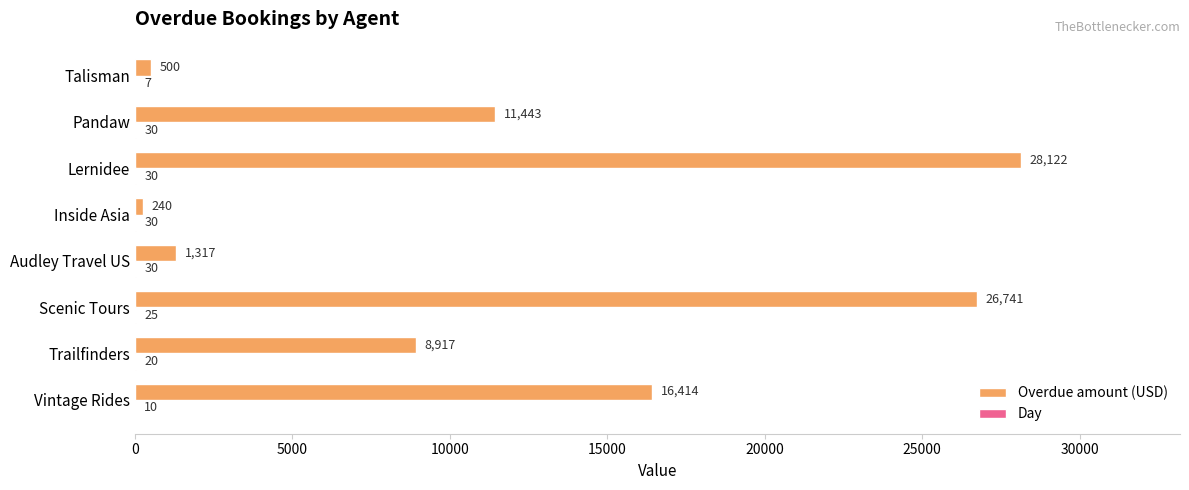

What is the approximate value of Overdue amount (USD) at Vintage Rides, to the nearest 10?

16410